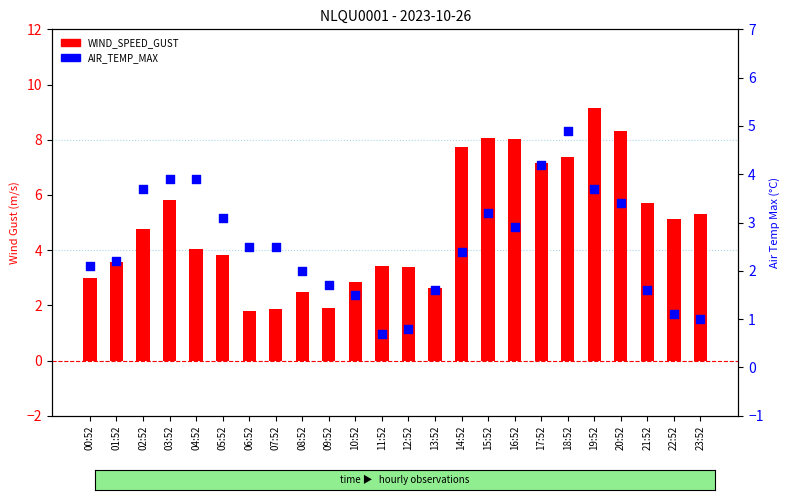

Which series reaches the minimum Y coordinate?

AIR_TEMP_MAX